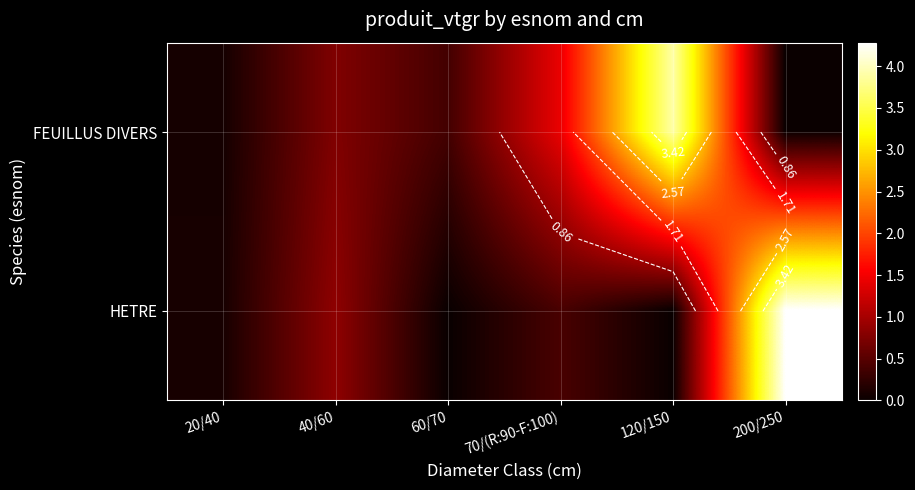

Rank the series at 70/(R:90-F:100) from highest to lowest value.

FEUILLUS DIVERS, HETRE